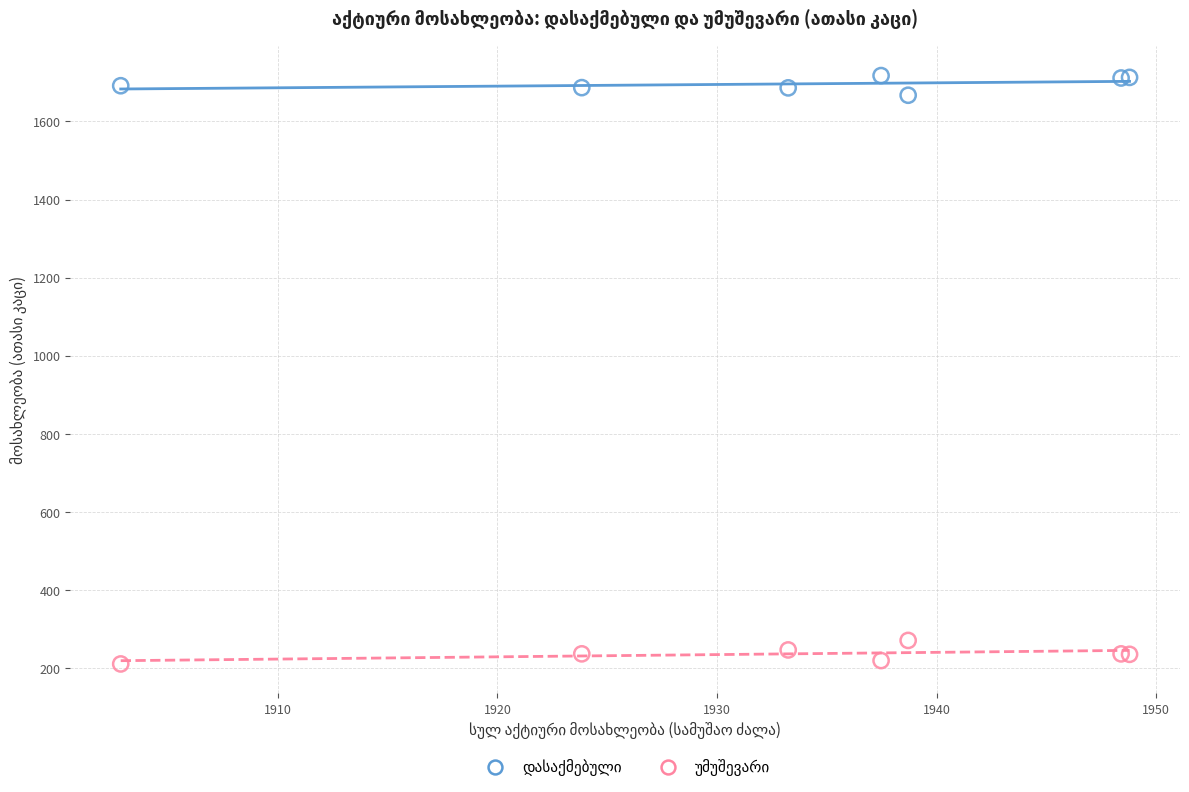

What is the X range (max minus min) for the scatter plot?

45.9